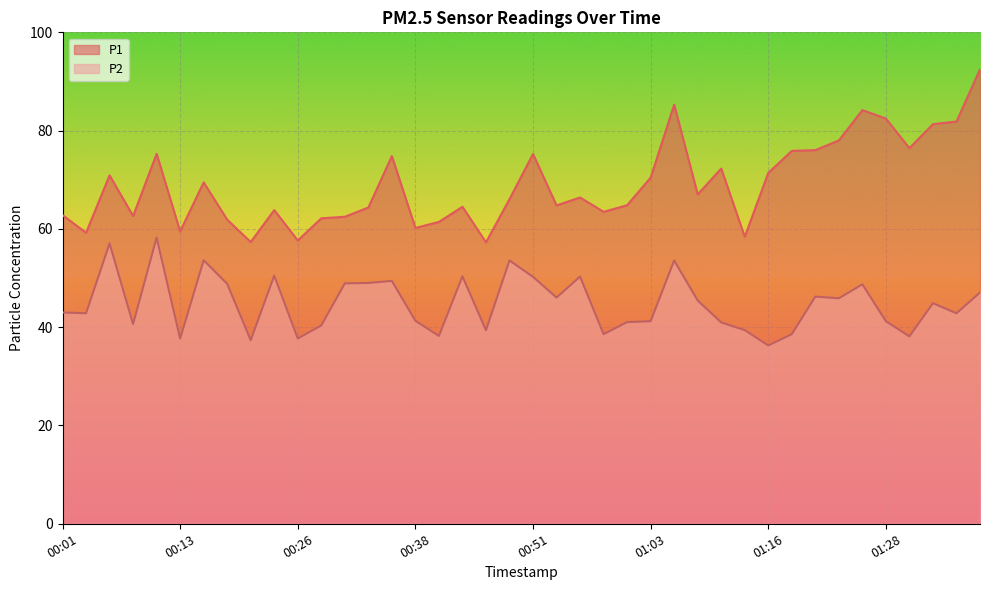

True or false: P1 and P2 intersect in this chart.

False